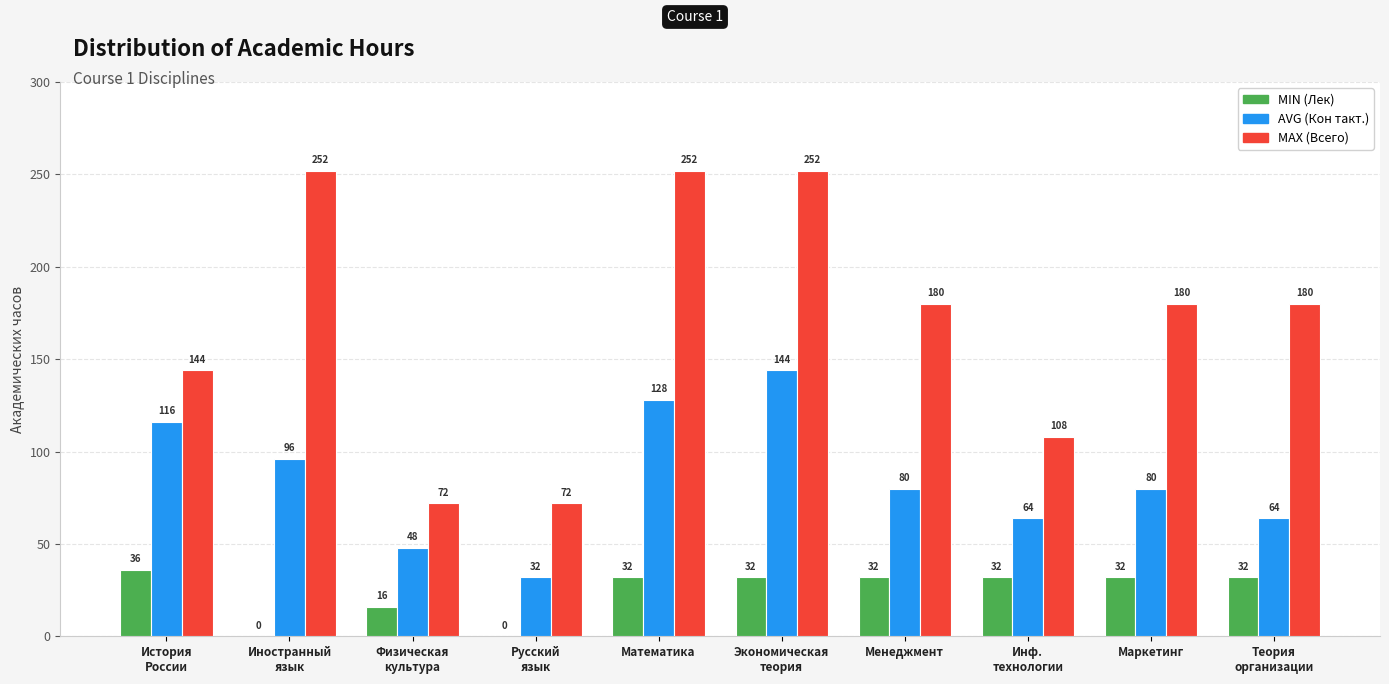

Count the number of categories in the chart.

10